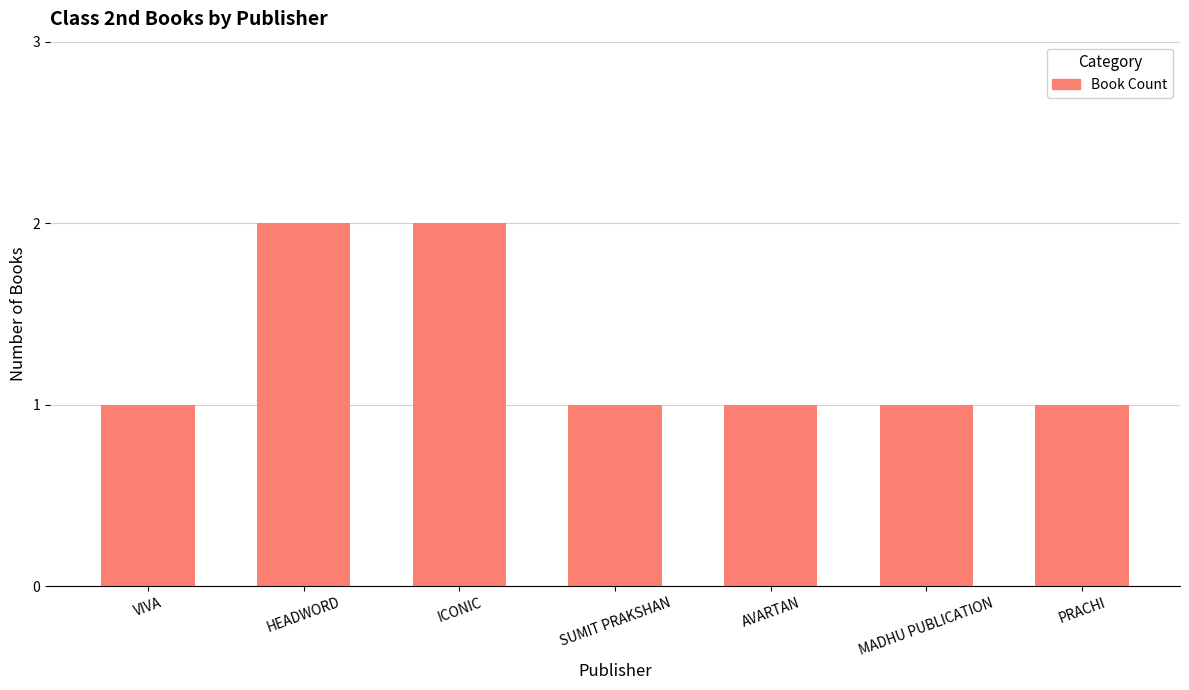

What is the difference between the maximum and minimum values?

1